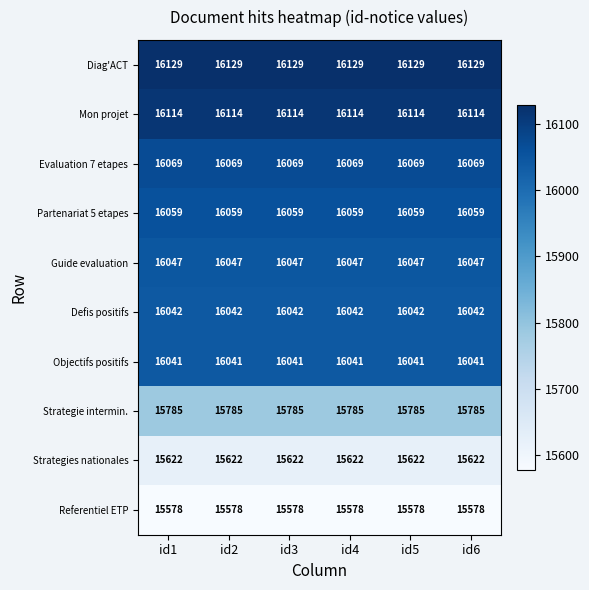

Is it true that Strategie intermin. equals 6378 at id6?

False